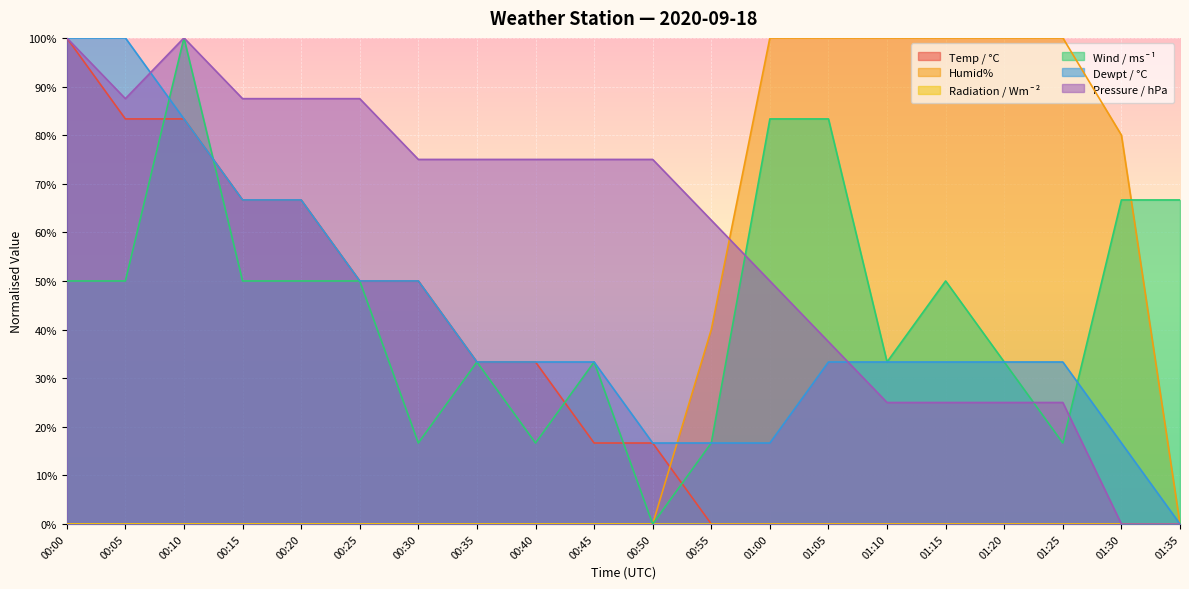

What is the label of the 17th point from the right?

00:15